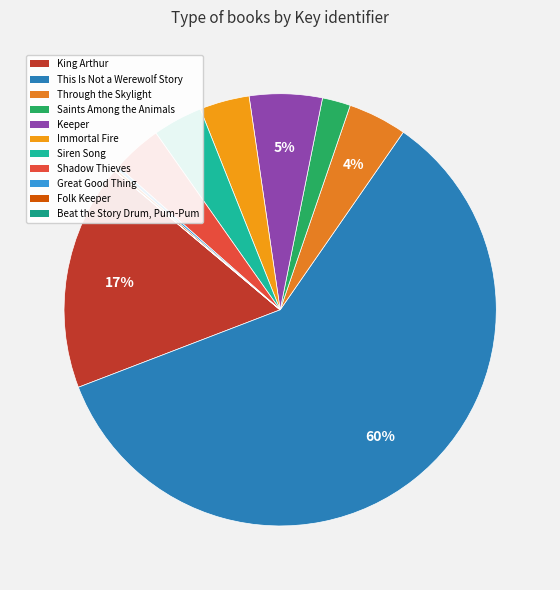

Count the number of slices in the pie.

11